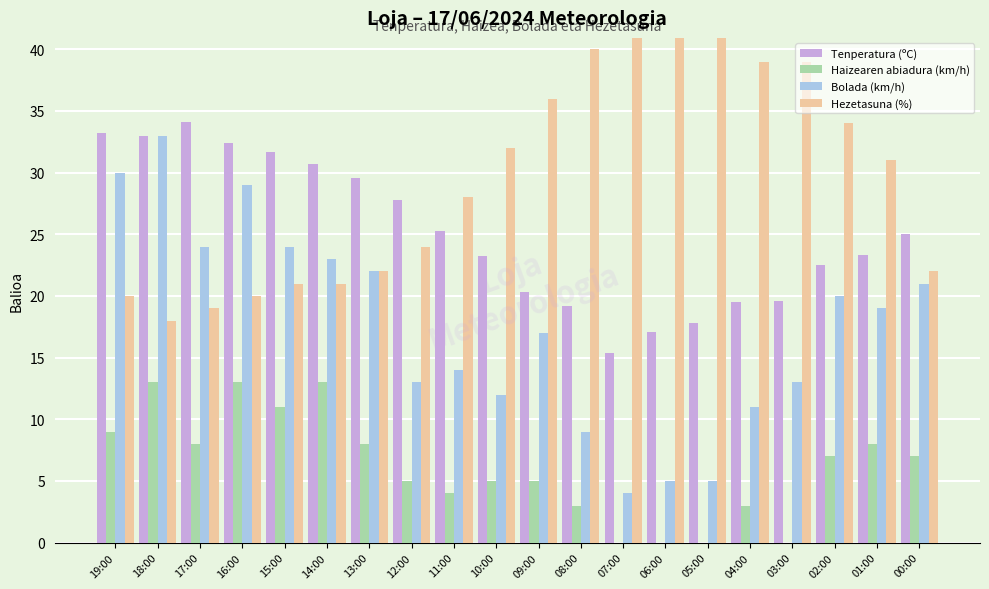

Is it true that Tenperatura (ºC) equals 34.9 at 09:00?

False